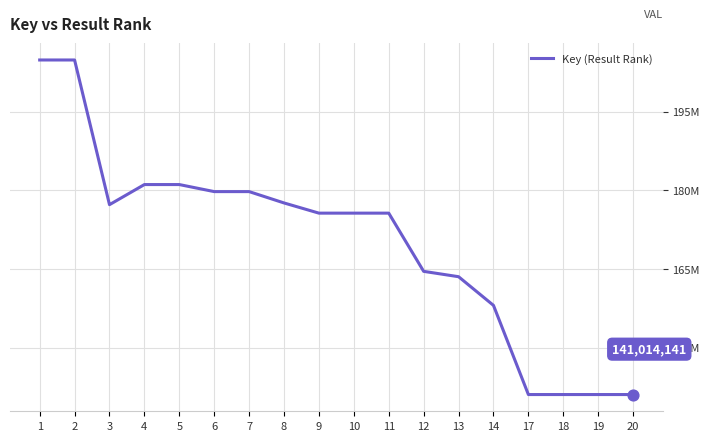

Approximately how many times larger is the value at 20 compared to 7?

0.8